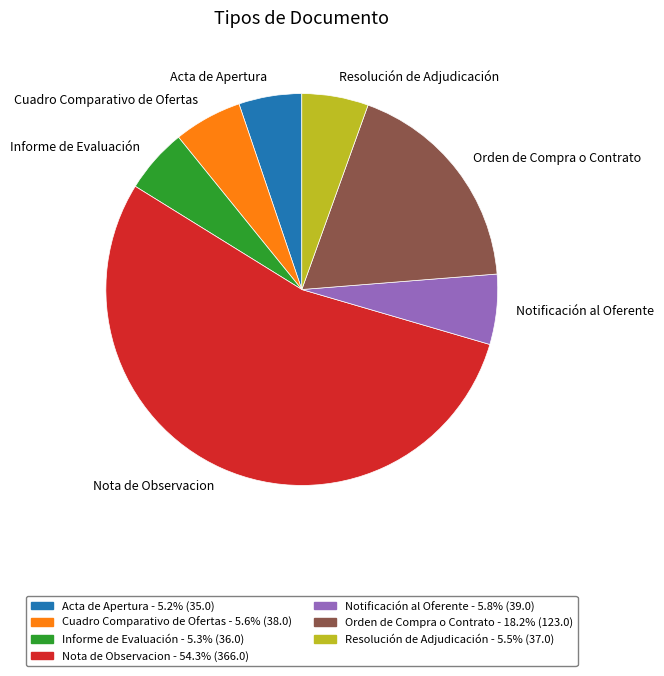

Is it true that Informe de Evaluación is 20% of the pie?

False